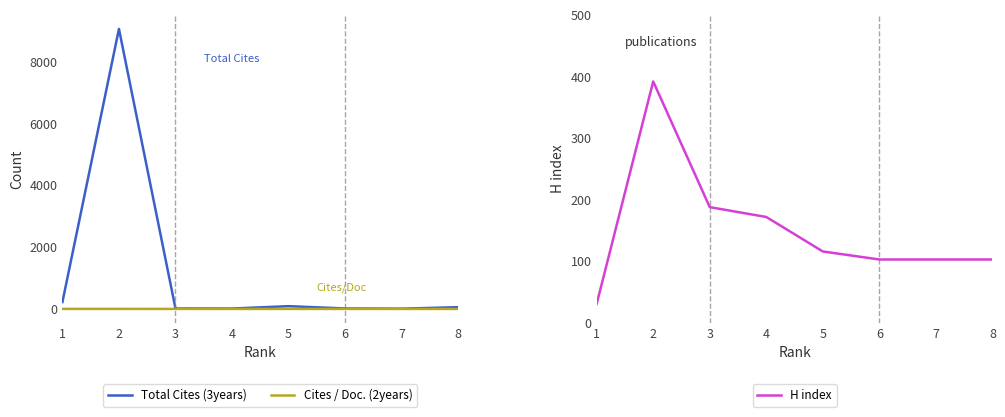

Reading left to right, what are all the values shown in this chart?

Total Cites (3years): 223	9065	15	13	89	15	8	57
Cites / Doc. (2years): 1	1	0	0	0	0	0	0
H index: 31	392	188	172	116	103	103	103